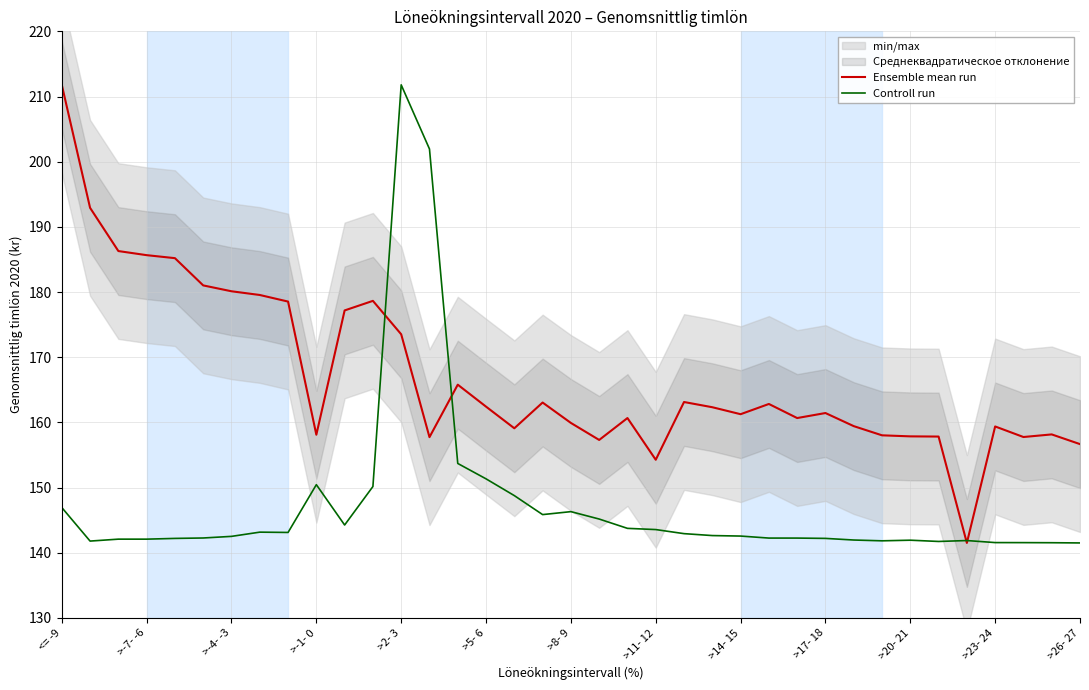

Does the chart display data point markers on the line(s)?

No